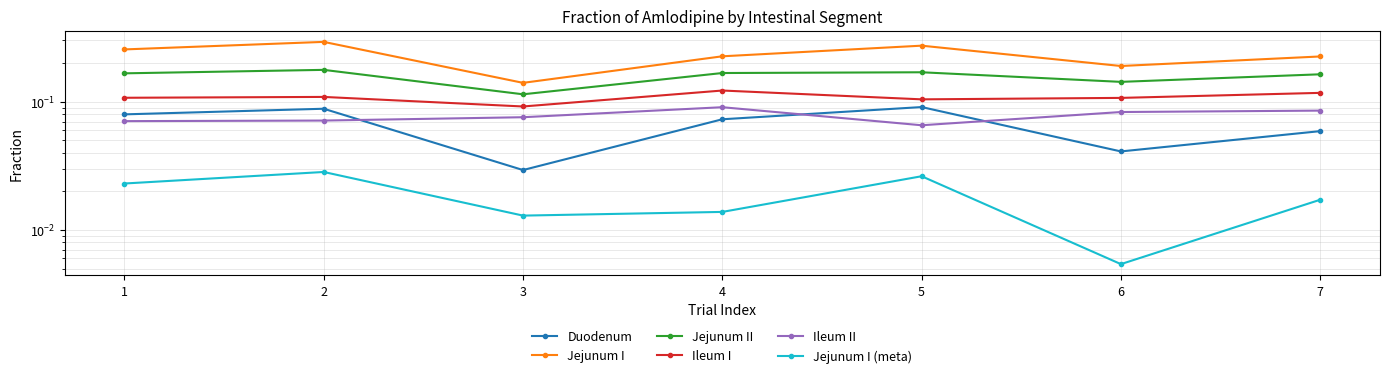

True or false: Jejunum II and Jejunum I (meta) cross at least once.

False